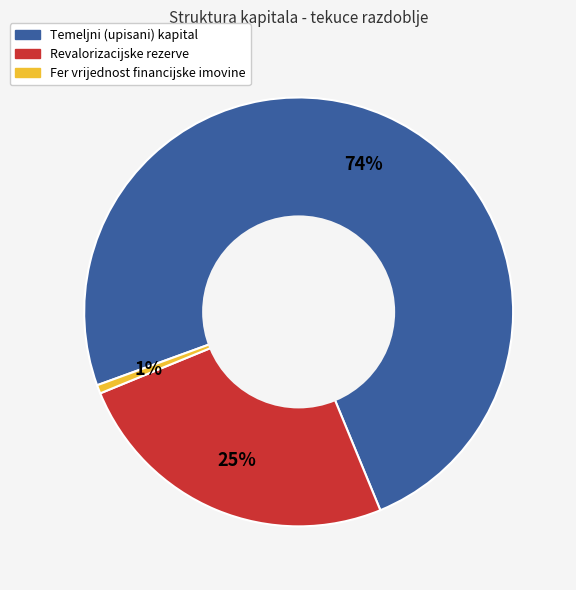

To the nearest percent, what portion does Fer vrijednost financijske imovine represent?

1%